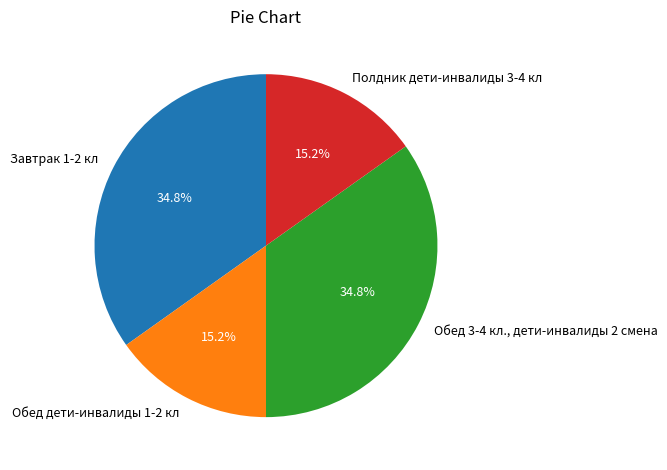

How many slices are in this pie chart?

4